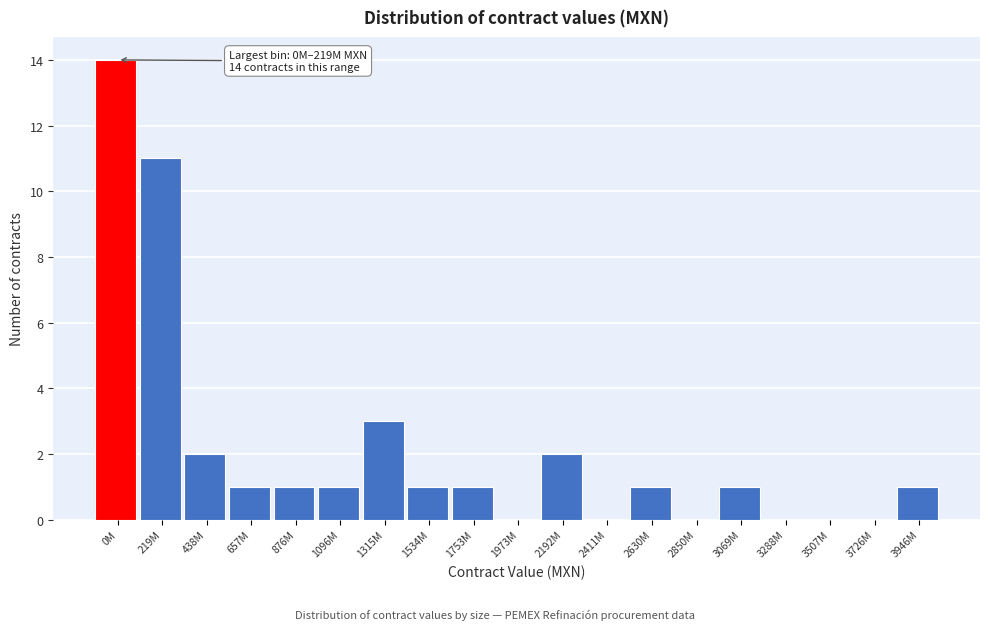

Reading left to right, extract all data points from this chart.

0M=14	219M=11	438M=2	657M=1	876M=1	1096M=1	1315M=3	1534M=1	1753M=1	1973M=0	2192M=2	2411M=0	2630M=1	2850M=0	3069M=1	3288M=0	3507M=0	3726M=0	3946M=1